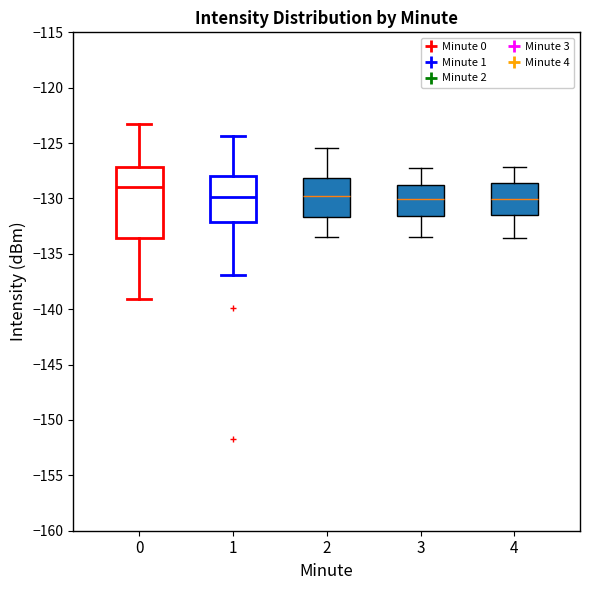

Reading left to right, transcribe this box plot: for each box, give where its median line is, the range the box spans, and where its two whiskers end, as read against the y-axis. The values are not printed on the chart, so give them approximately, as read against the axis.

0: median -129.0, box -133.5 to -127.0, whiskers -139.0 to -123.5
1: median -130.0, box -132.0 to -128.0, whiskers -137.0 to -124.5
2: median -129.5, box -131.5 to -128.0, whiskers -133.5 to -125.5
3: median -130.0, box -131.5 to -129.0, whiskers -133.5 to -127.0
4: median -130.0, box -131.5 to -128.5, whiskers -133.5 to -127.0